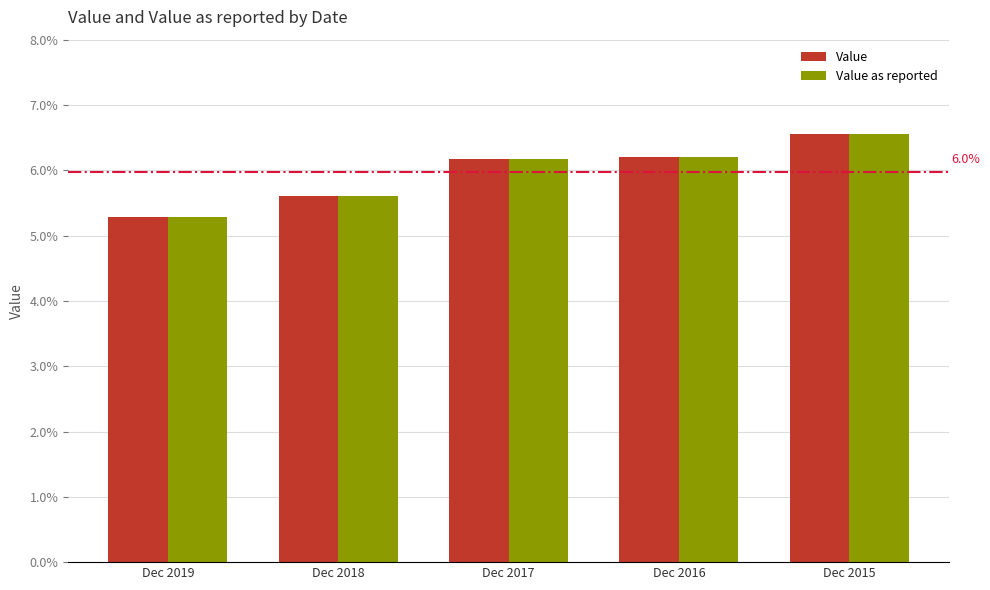

What is the total value across all series at Dec 2017?

0.1